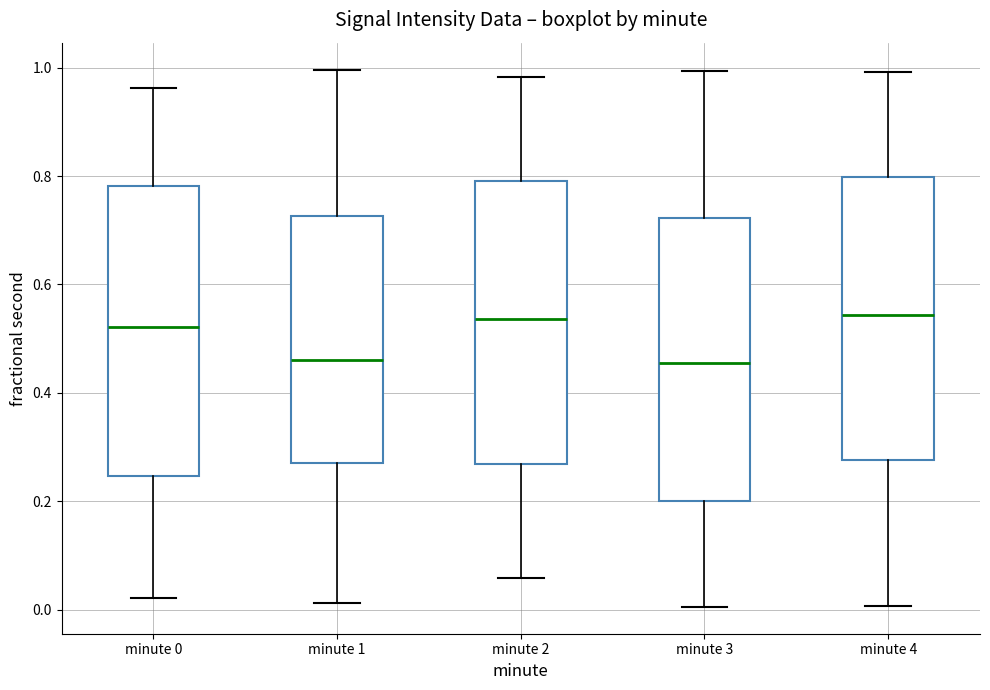

Where is the lower edge of the box for minute 1 on the y-axis? The values are not printed on the chart, so give them approximately, as read against the axis.

0.28